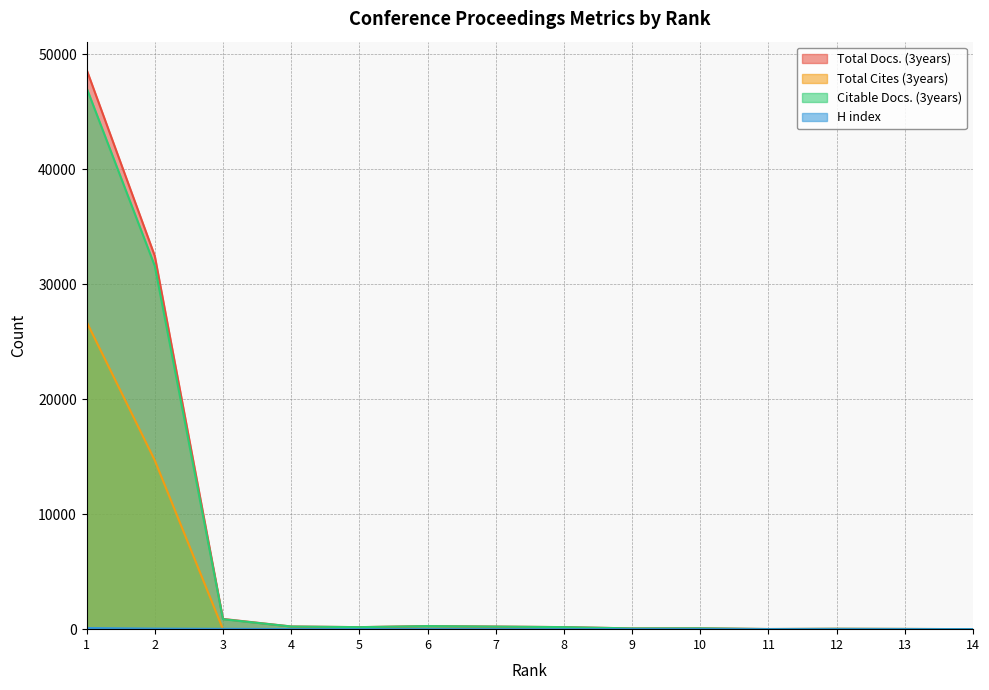

What is the difference between the maximum and minimum values in the Total Cites (3years) series?

26733